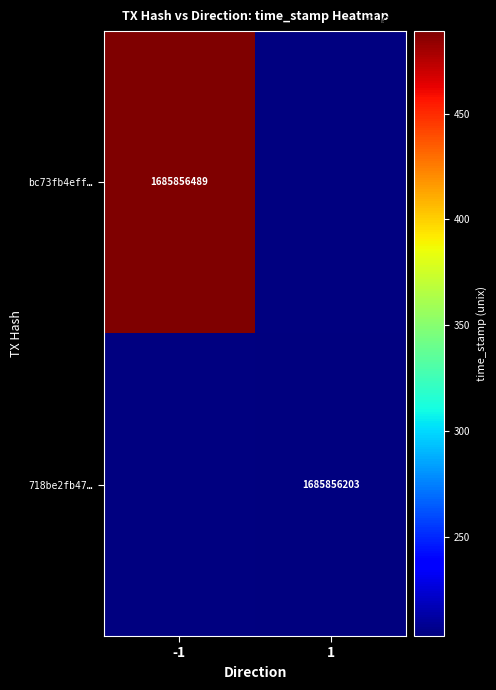

Count the bc73fb4effb4703c75bc8312695e0714f8aaa7e values in the range -1 to 1685856489.

2